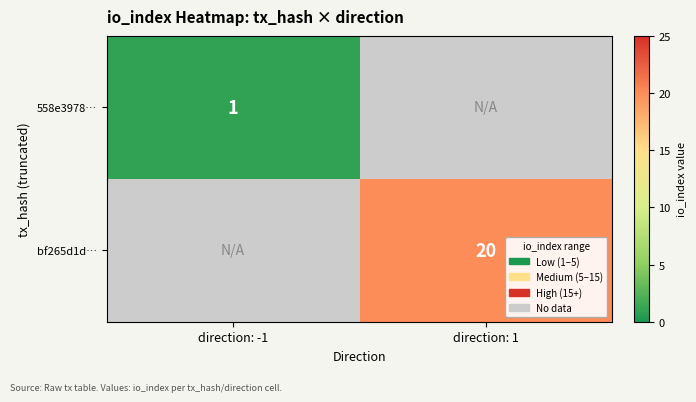

Where is 558e3978… nearest to the value 1?

direction: -1